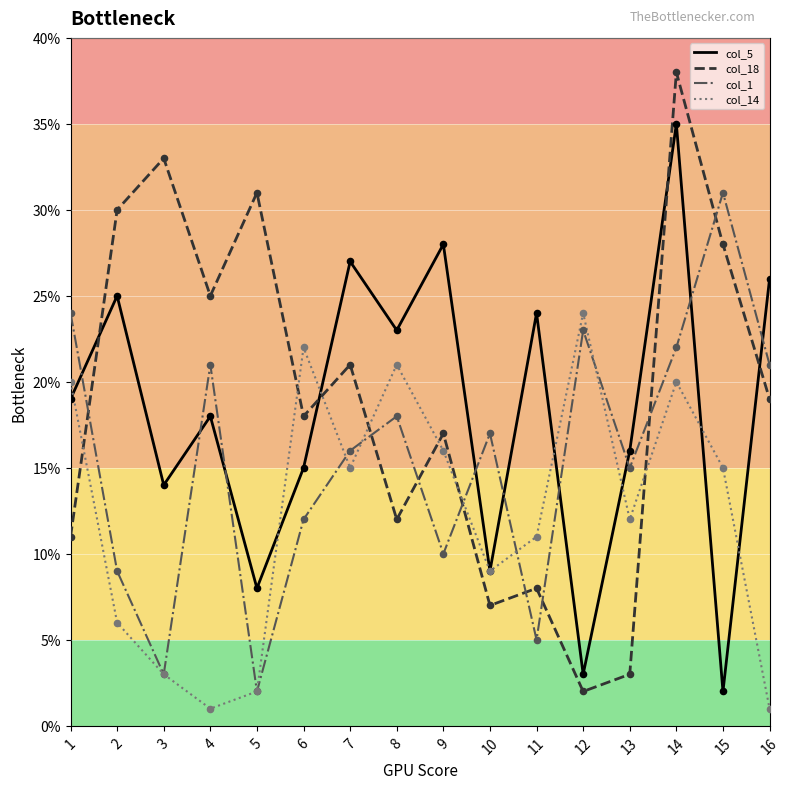

What are all the series names shown in the legend?

col_5, col_18, col_1, col_14